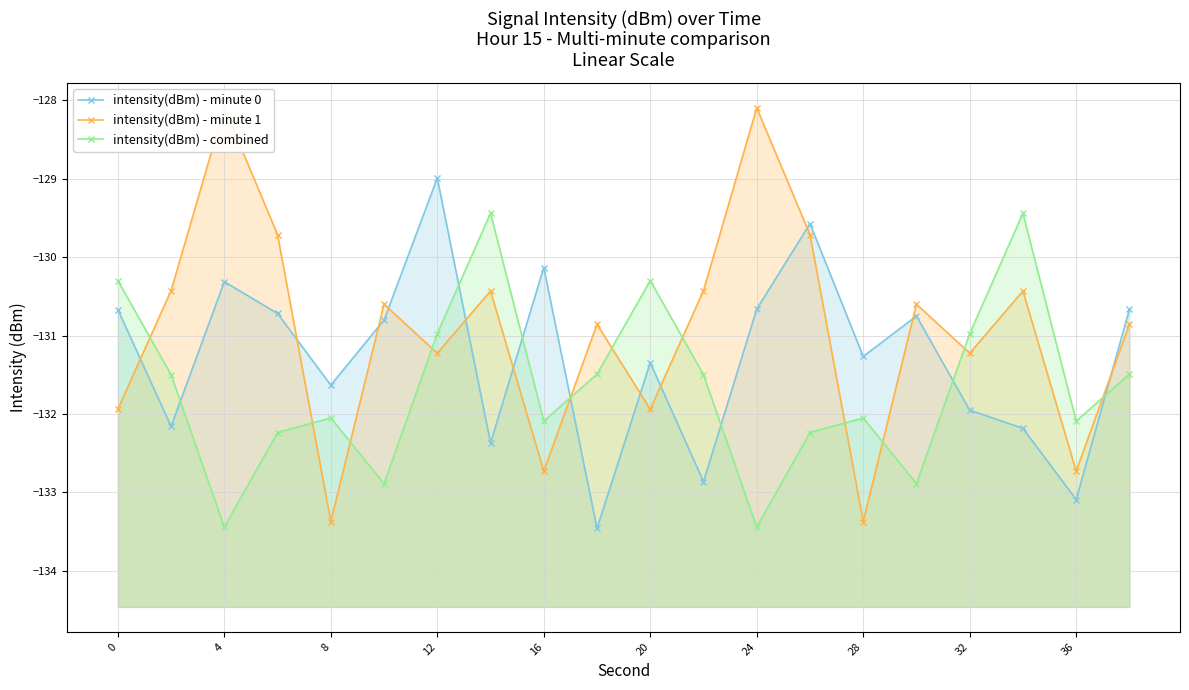

What are all the series names shown in the legend?

intensity(dBm) - minute 0, intensity(dBm) - minute 1, intensity(dBm) - combined